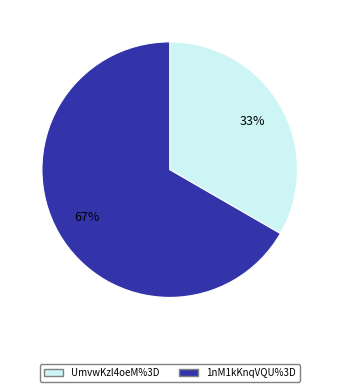

How many slices are in this pie chart?

2